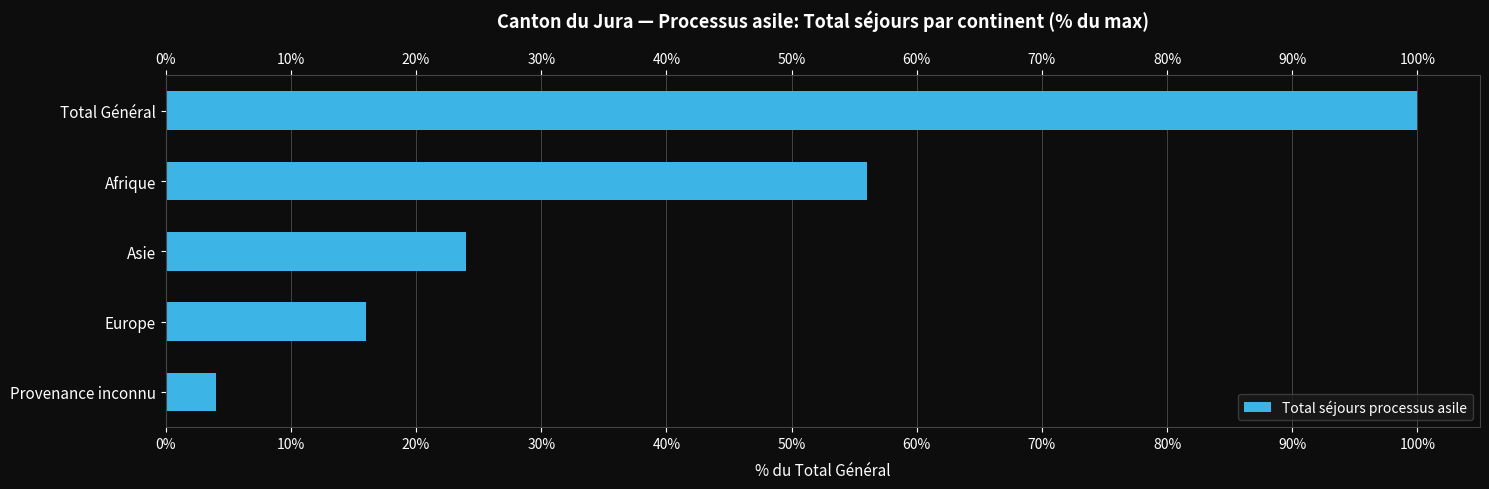

Is it true that the value at Provenance inconnu is 4.0?

True